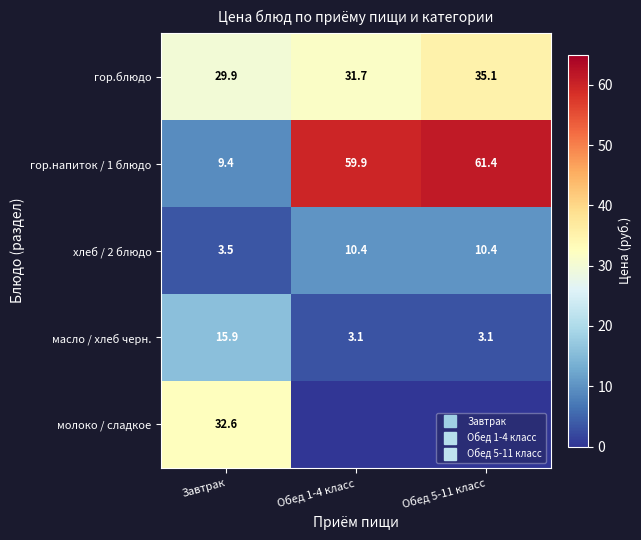

Which series has the largest range (max minus min)?

гор.напиток / 1 блюдо